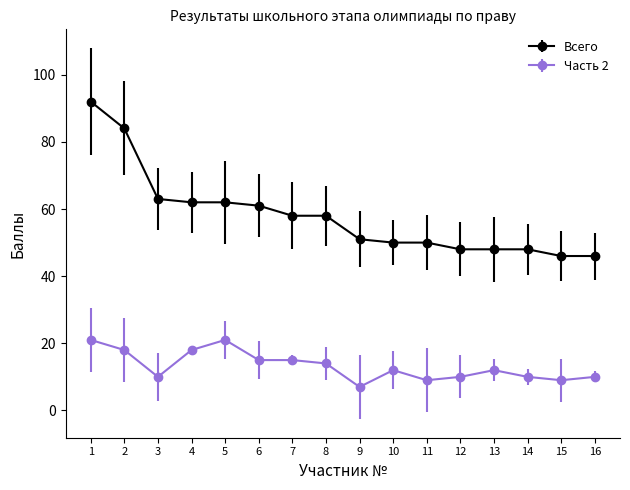

At which category does Часть 2 reach its first local peak?

5